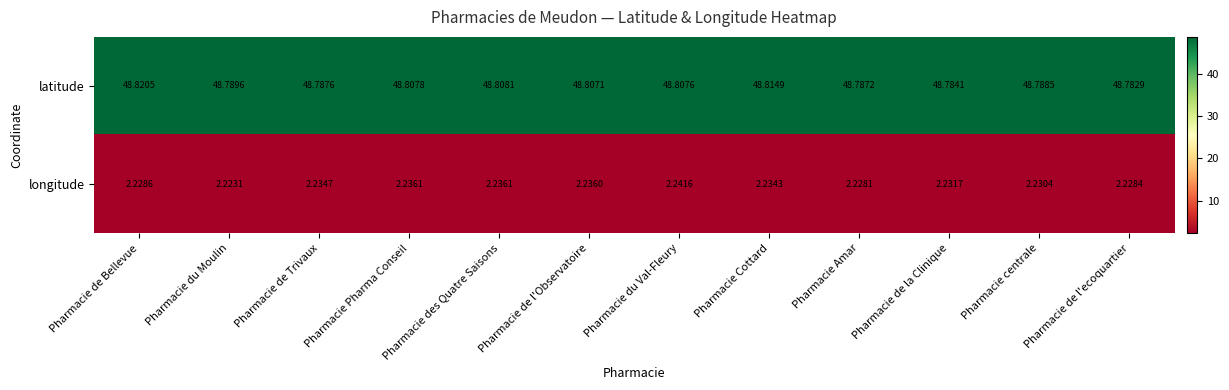

Between Pharmacie du Moulin and Pharmacie centrale, which series saw the biggest shift?

longitude